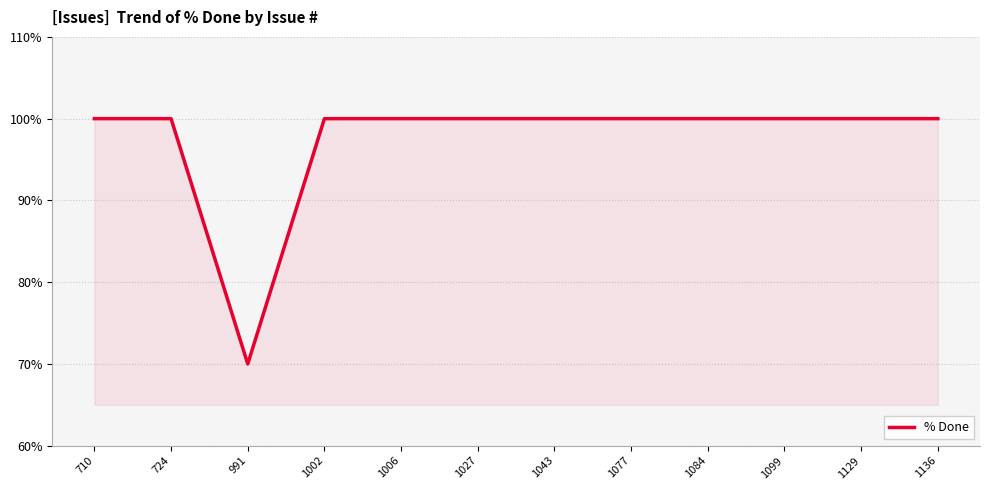

What is the ratio of the value at 1129 to the value at 724?

1.0